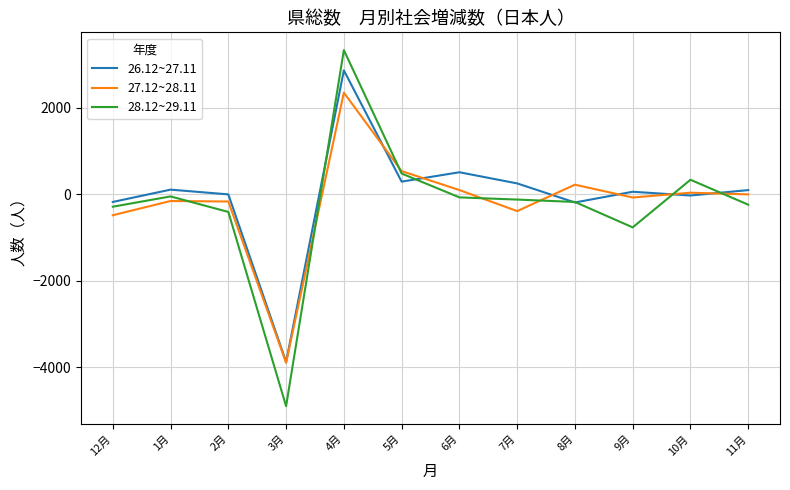

What is the sum of the 27.12~28.11 values at 5月 and 7月?

152